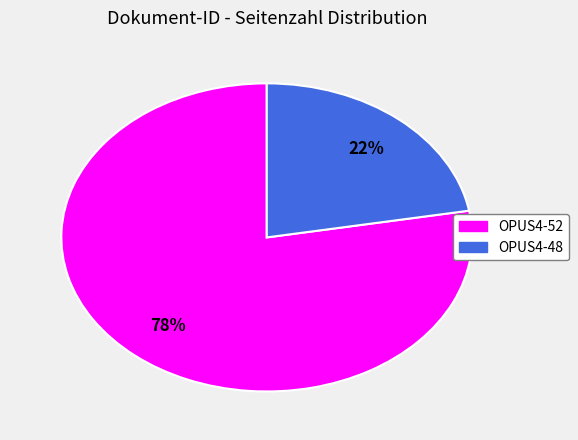

Rank the categories by value from highest to lowest.

OPUS4-52, OPUS4-48